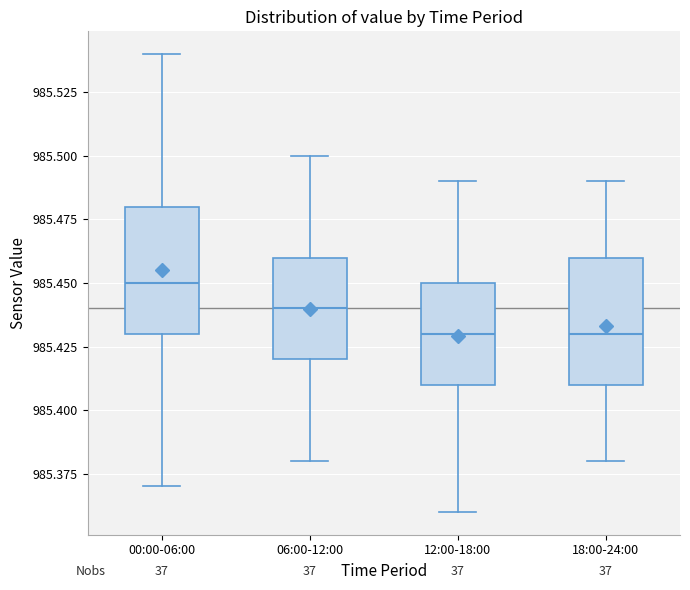

Where does the median line of the box for 12:00-18:00 sit on the y-axis? The values are not printed on the chart, so give them approximately, as read against the axis.

985.43